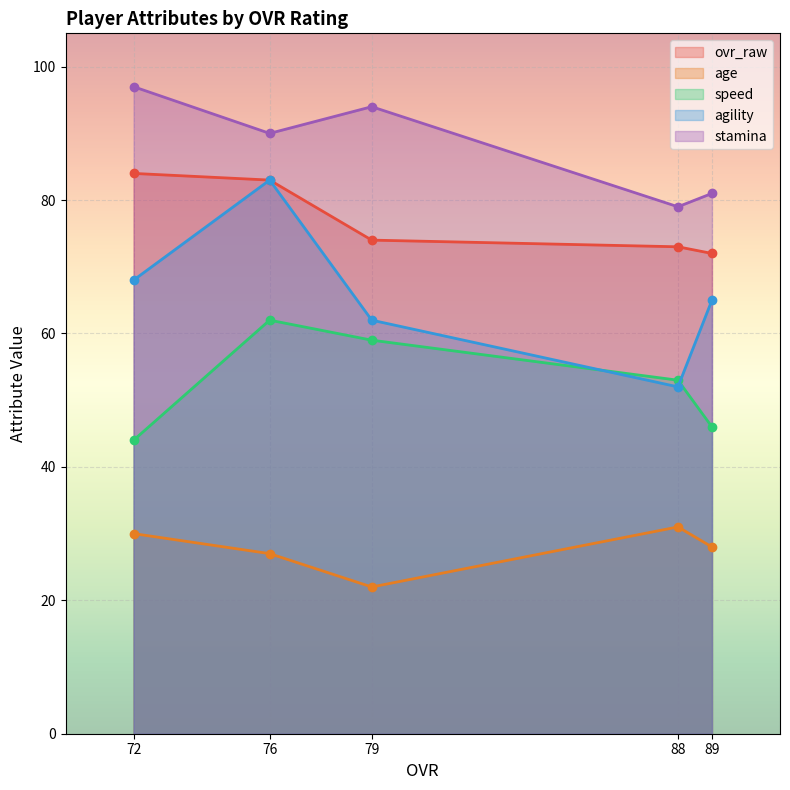

True or false: stamina and agility intersect in this chart.

False